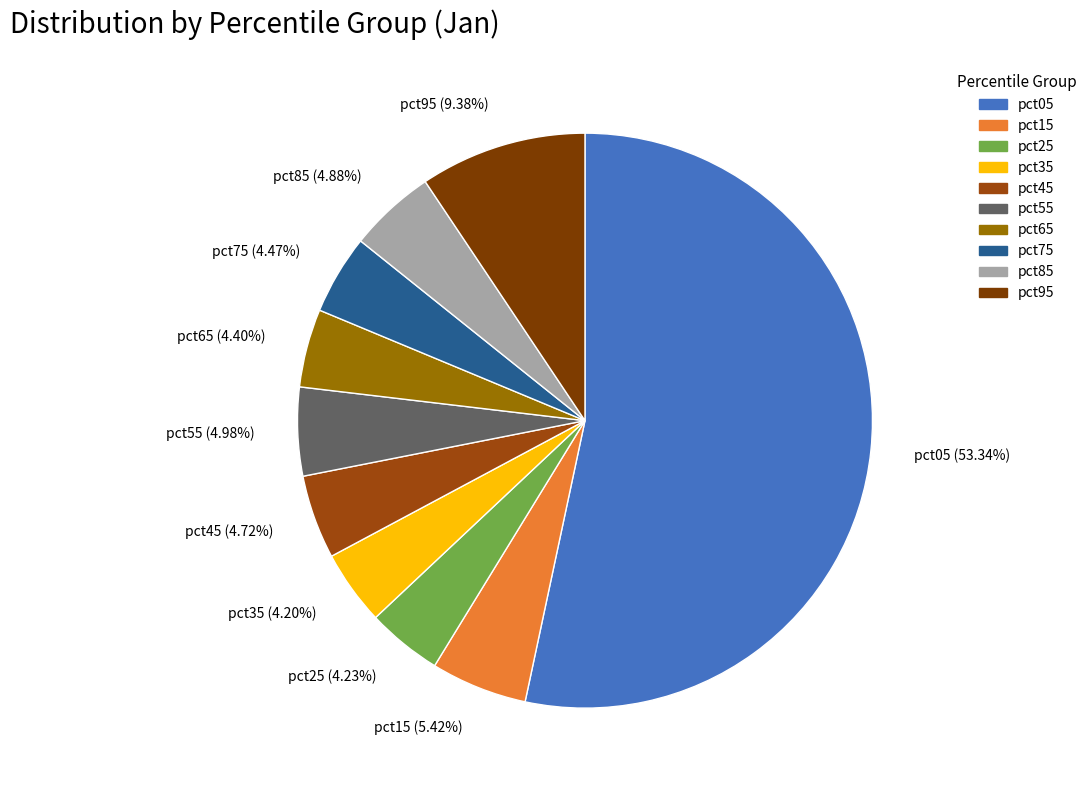

Do pct25 (4.23%) and pct45 (4.72%) together represent more than half of the pie?

No